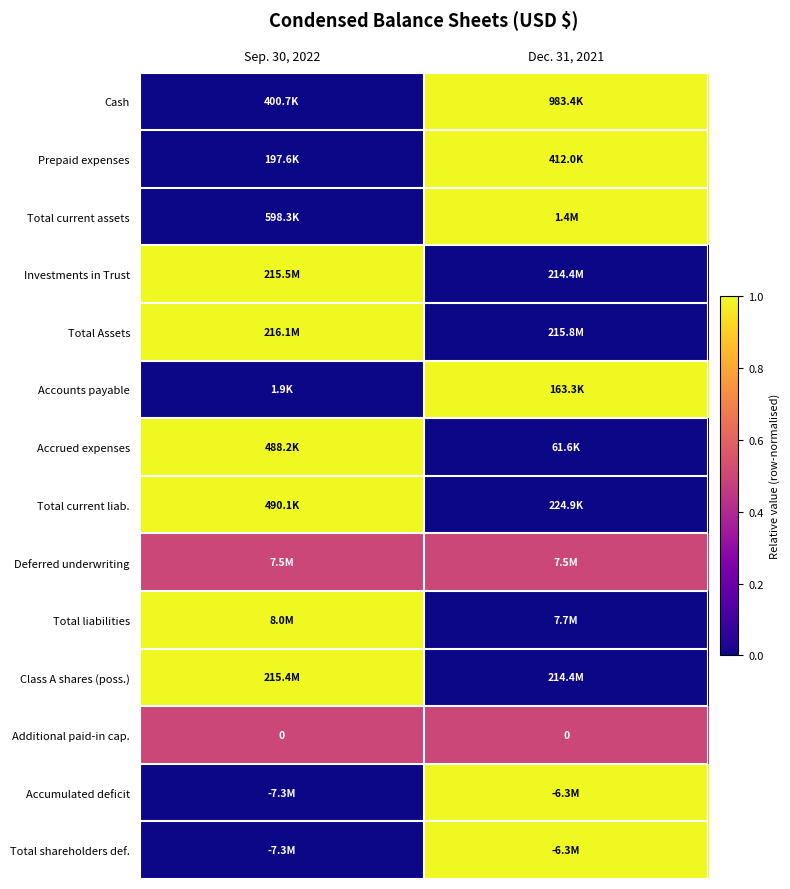

The Additional paid-in cap. series shows 0.0 at Dec. 31, 2021. True or false?

True